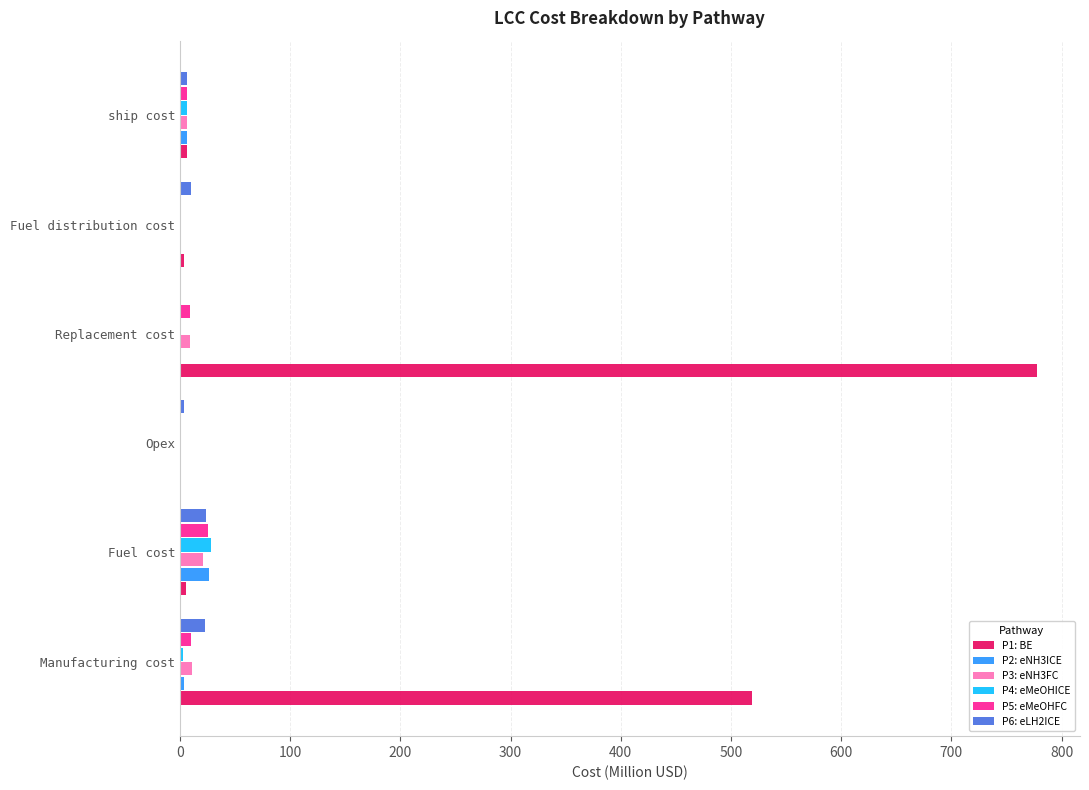

What is the sum of all P3: eNH3FC values?

49.7